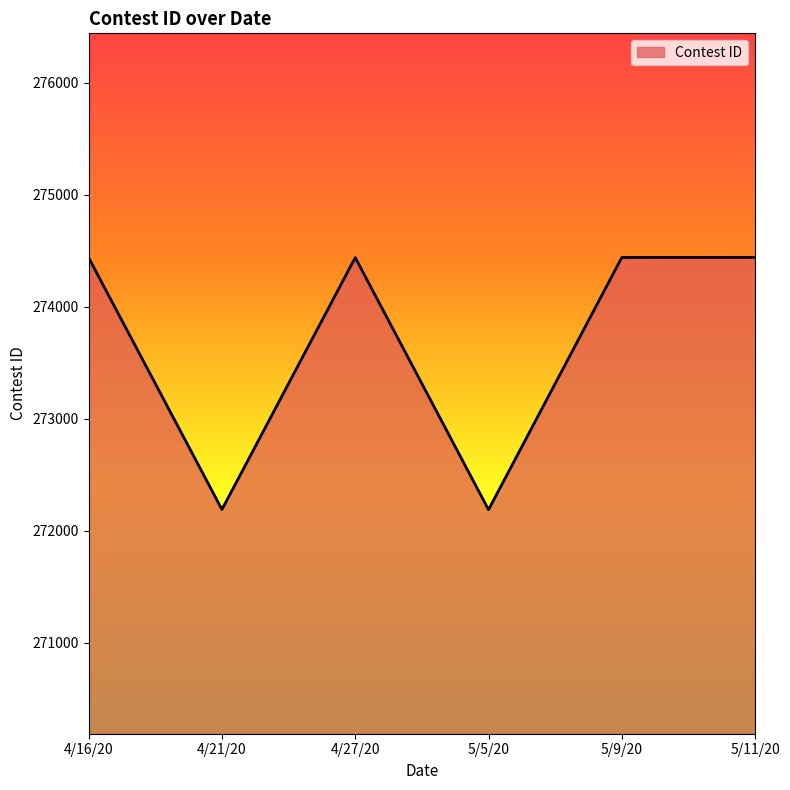

What is the minimum value shown in the chart?

272188